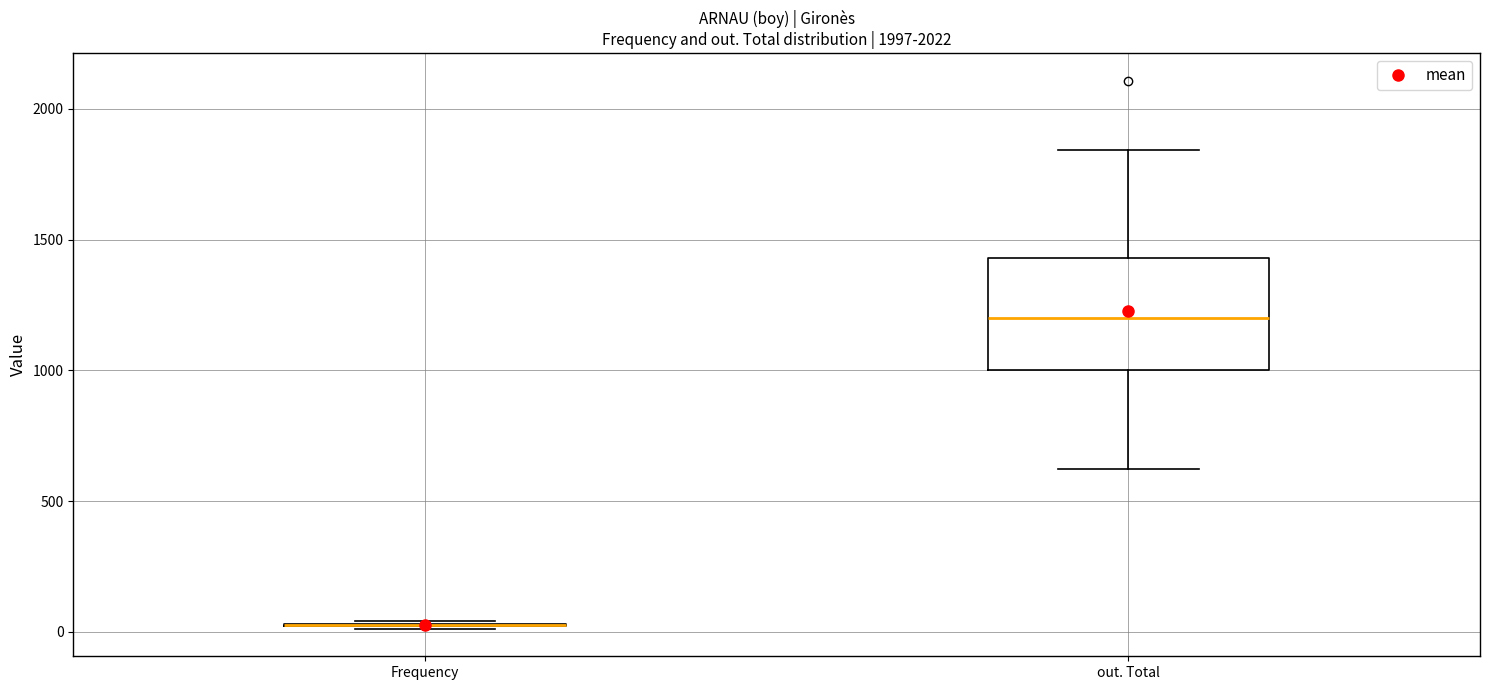

Reading left to right, transcribe this box plot: for each box, give where its median line is, the range the box spans, and where its two whiskers end, as read against the y-axis. The values are not printed on the chart, so give them approximately, as read against the axis.

Frequency: box collapsed to a line at 50, whiskers 0 to 50
out. Total: median 1200, box 1000 to 1450, whiskers 600 to 1850